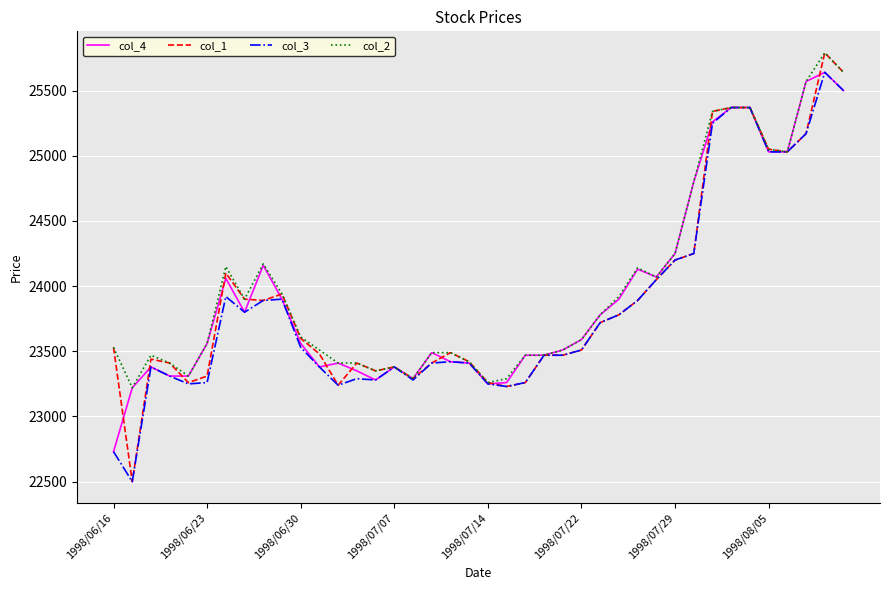

What is the smallest value displayed?

22500